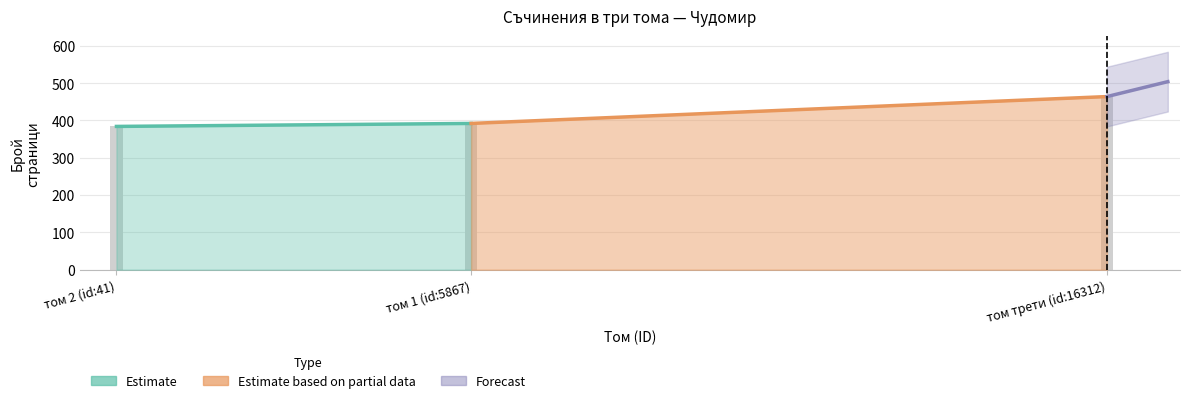

Reading right to left, extract all data points from this chart.

том трети (id:16312)=464	том 1 (id:5867)=392	том 2 (id:41)=384